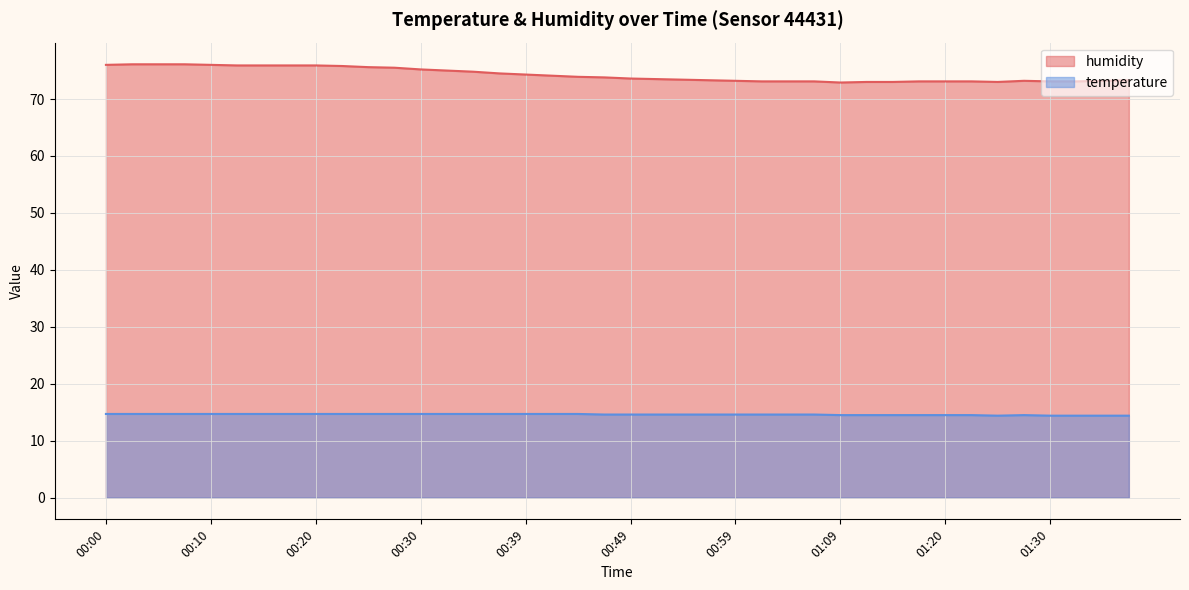

Which has a higher value, 00:05 or 00:49?

00:05